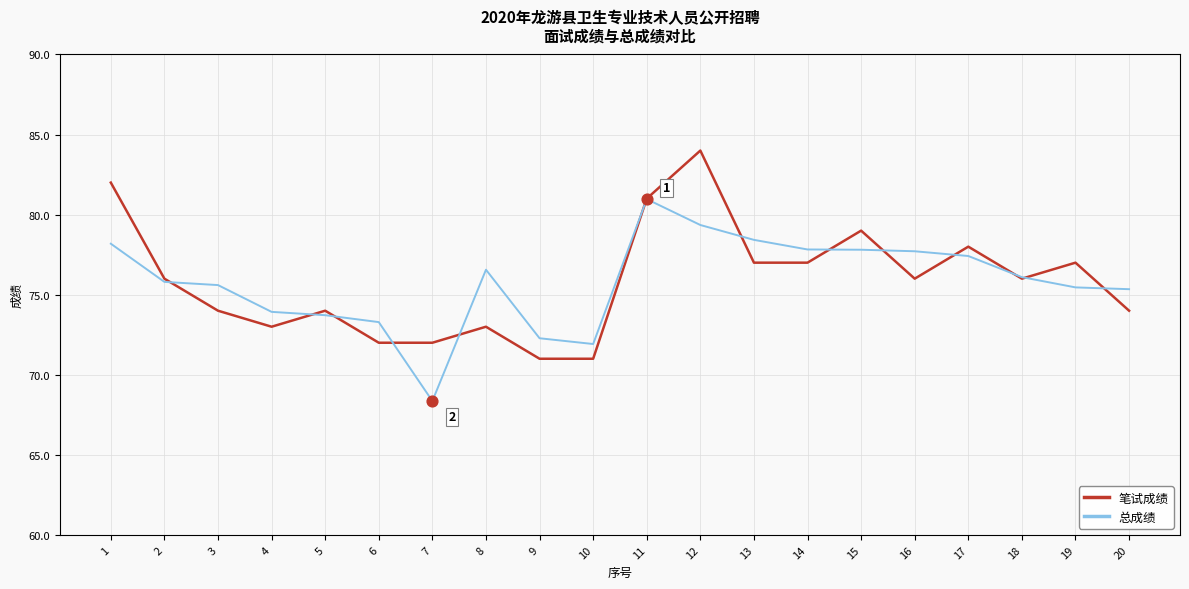

At which category is the sum across all series the highest?

12